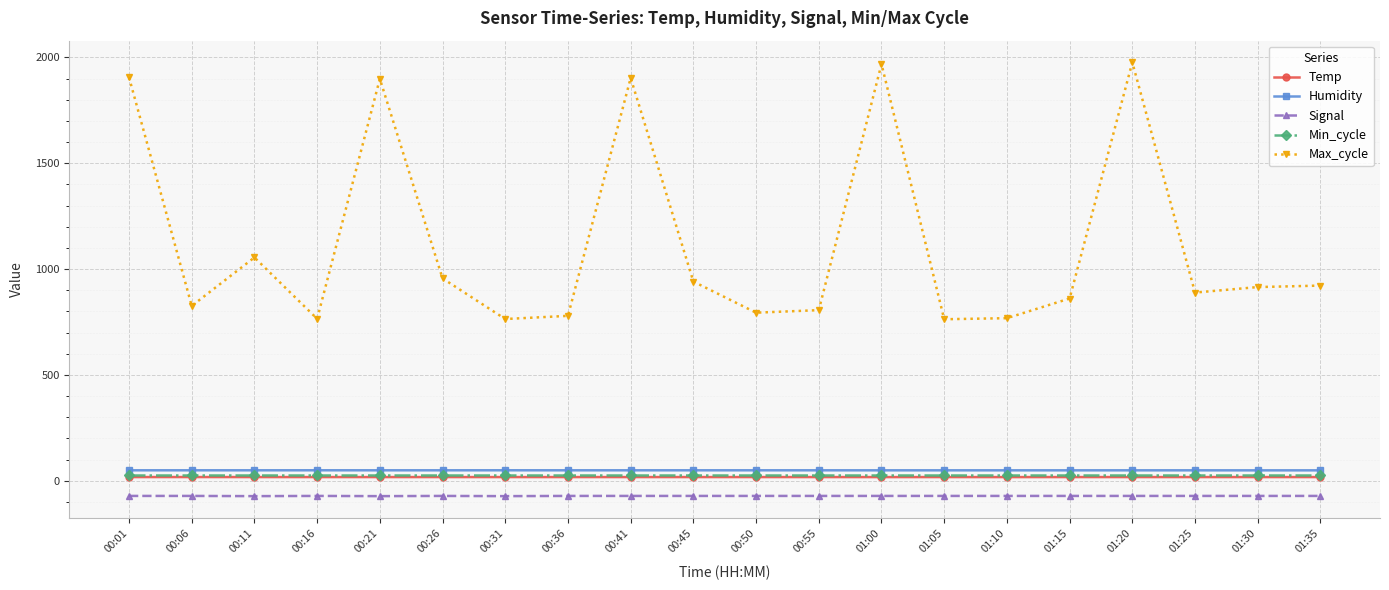

What is the smallest value displayed?

-73.0